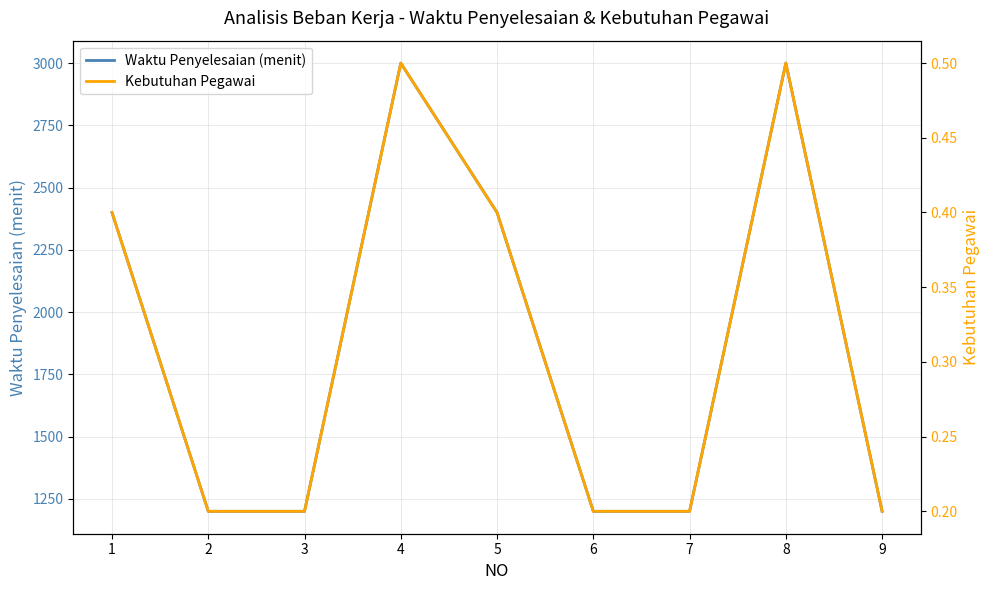

Where is Kebutuhan Pegawai nearest to the value 0?

2